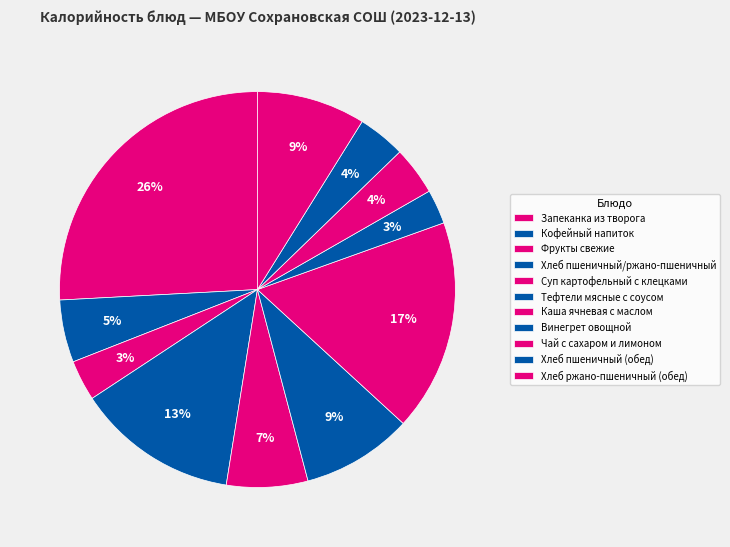

What is the change in value from Каша ячневая с маслом to Винегрет овощной?

-227